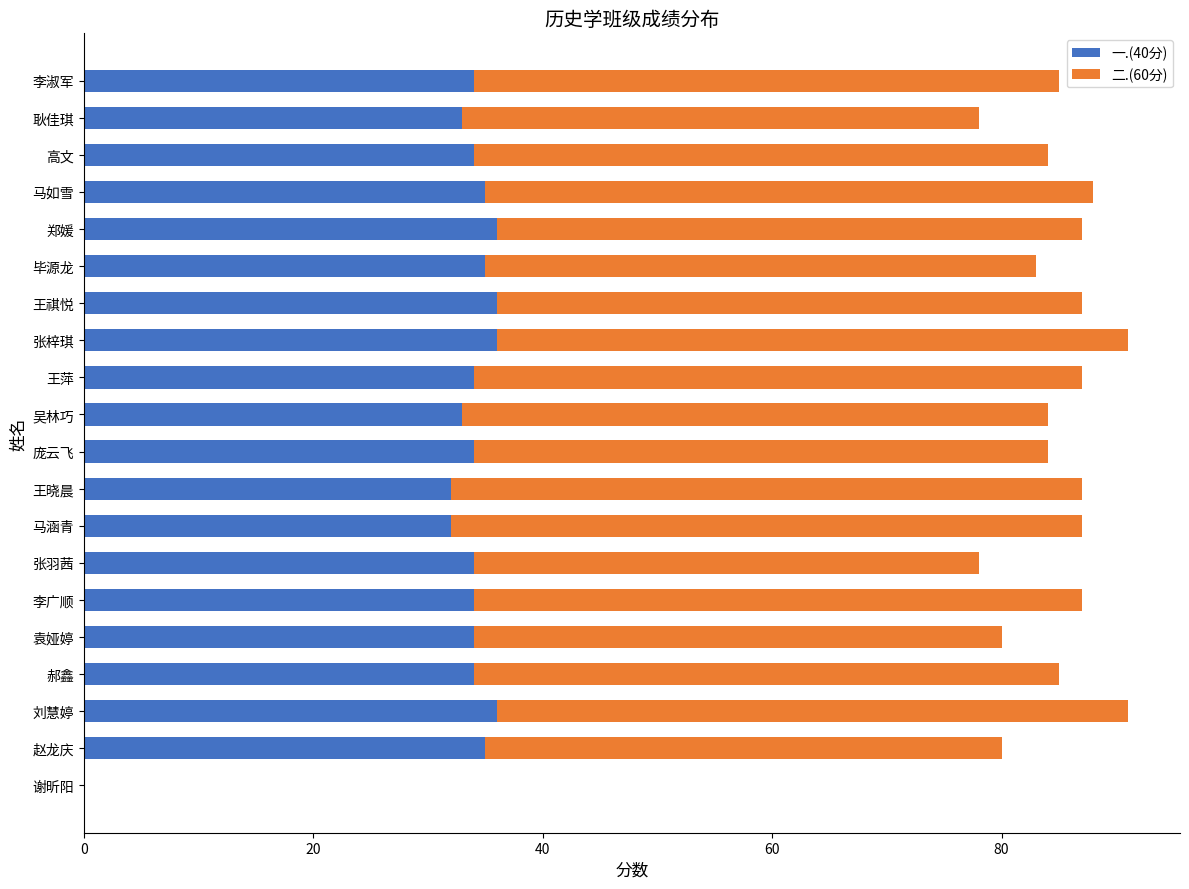

The 一.(40分) series shows 9 at 李广顺. True or false?

False